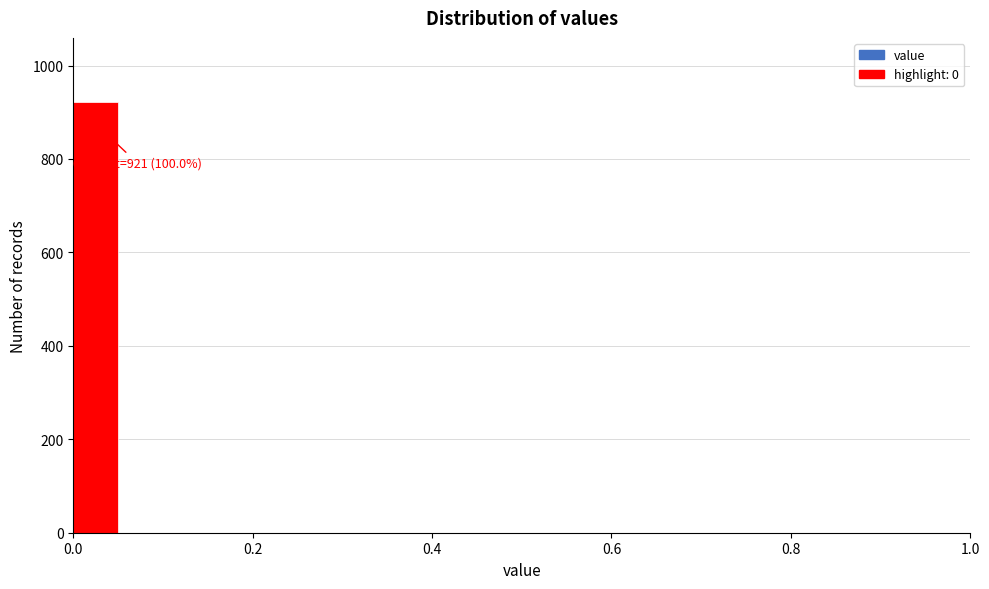

Around what value on the x-axis is the tallest bar? Give the approximate position of its centre, as read against the axis.

0.02